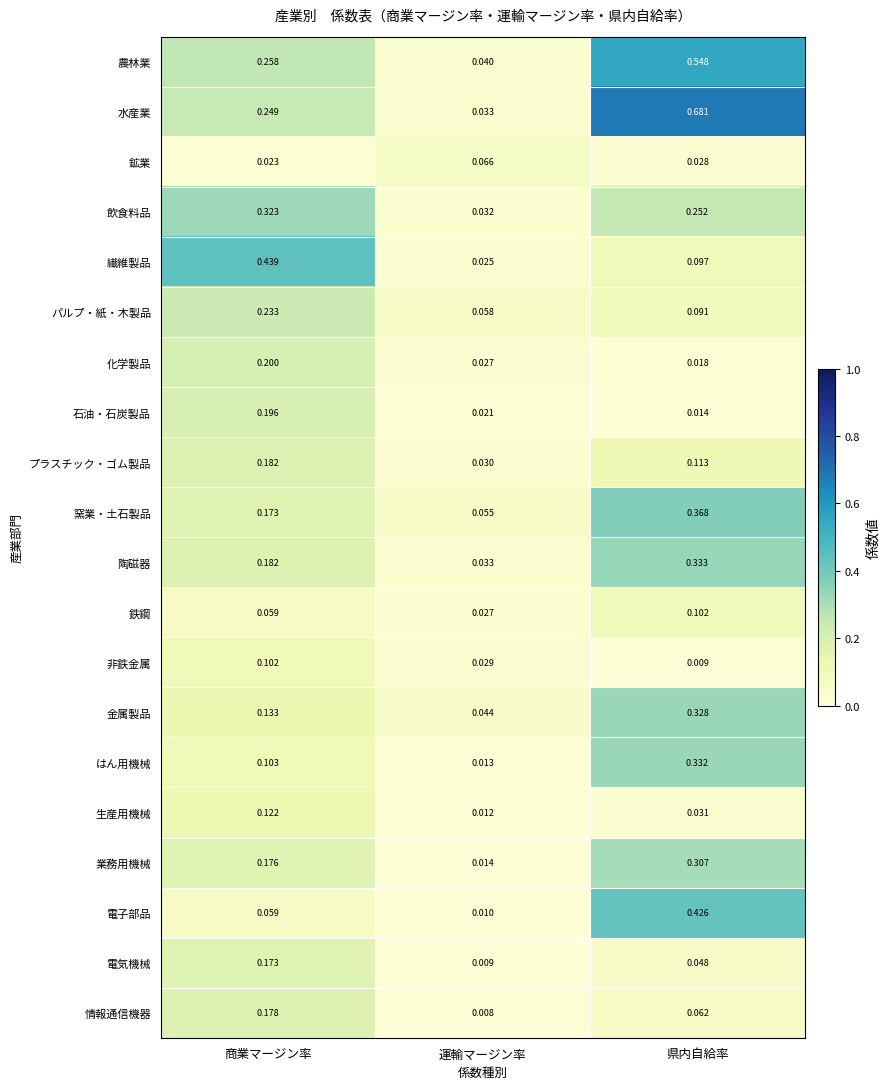

Where is はん用機械 nearest to the value 0?

運輸マージン率